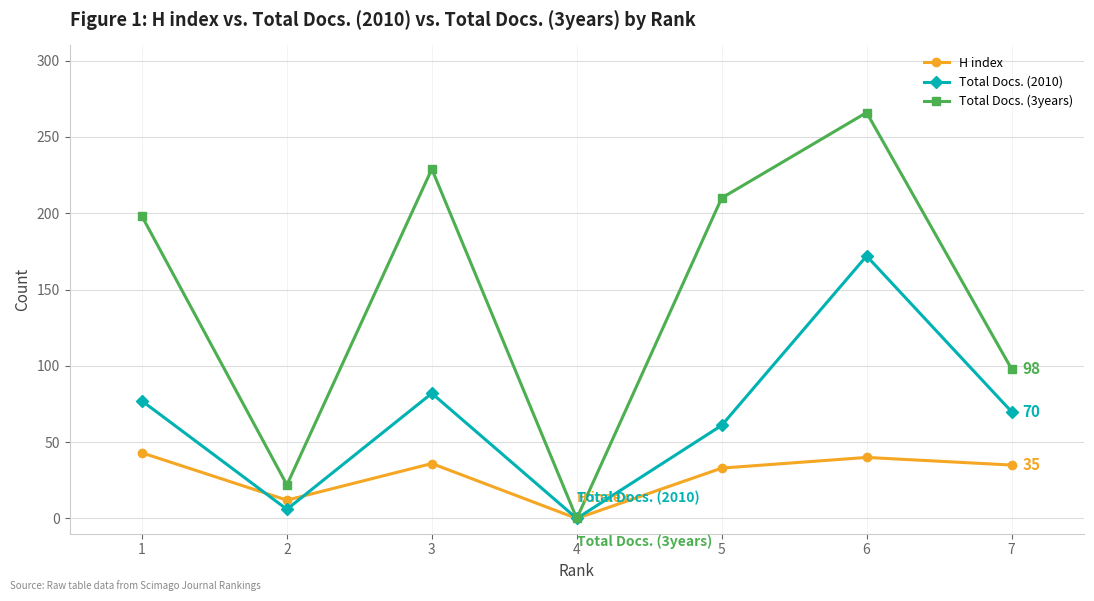

How many data points in H index are less than 35?

3